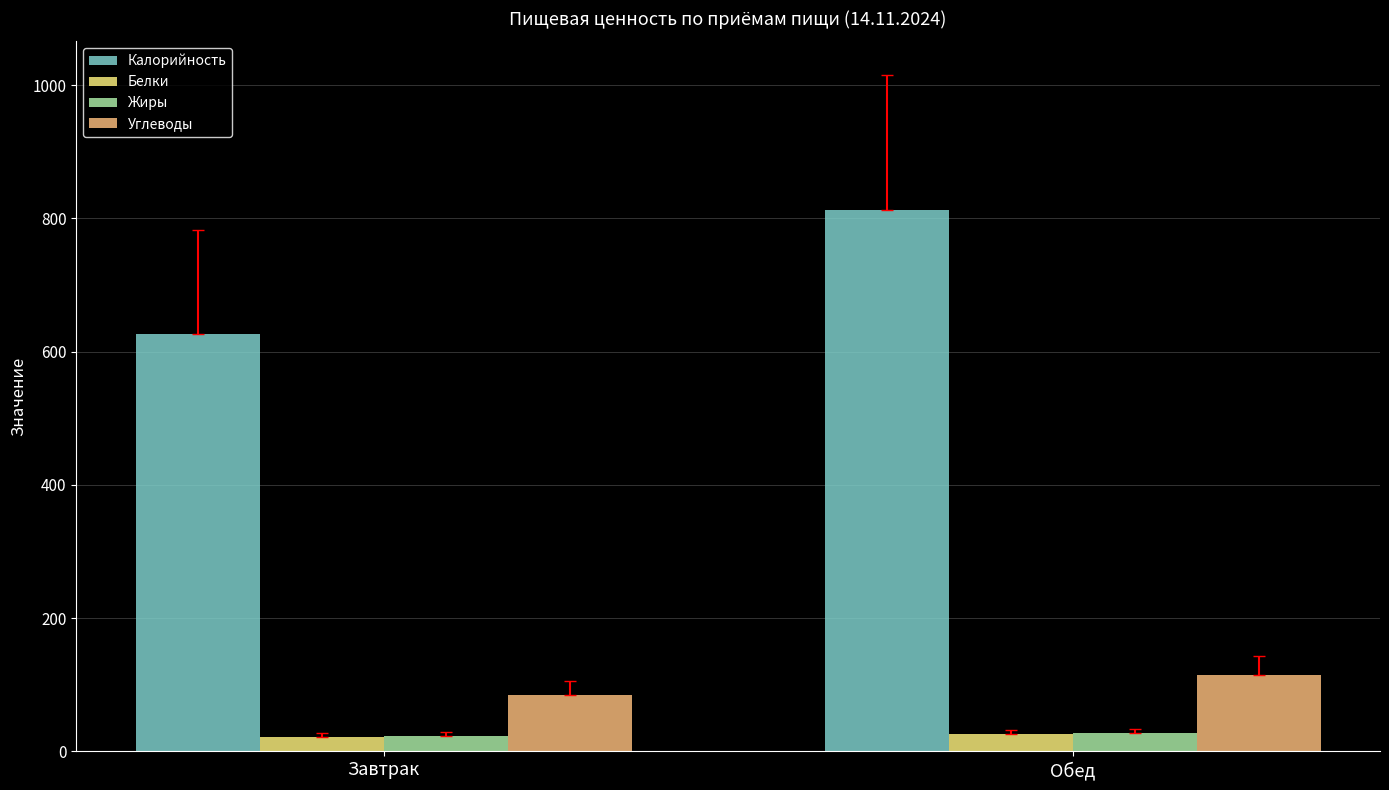

What position from the left is Обед?

2